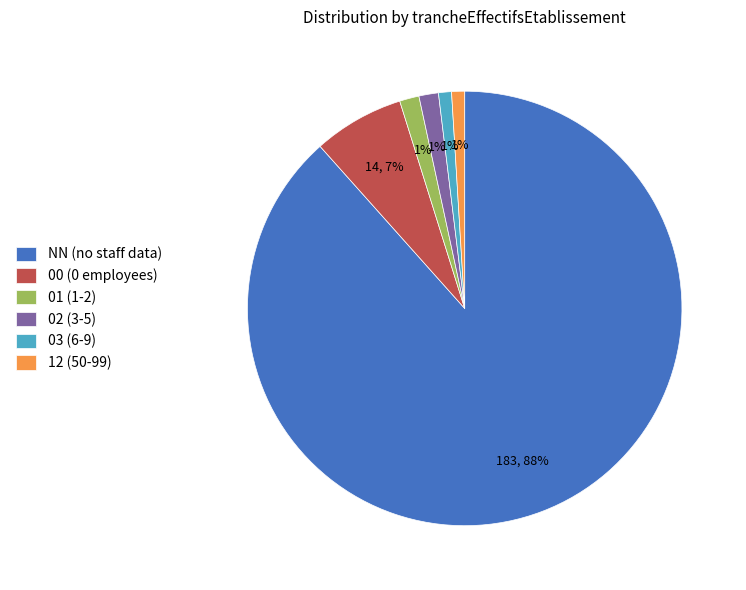

Is there a majority slice in this chart?

Yes